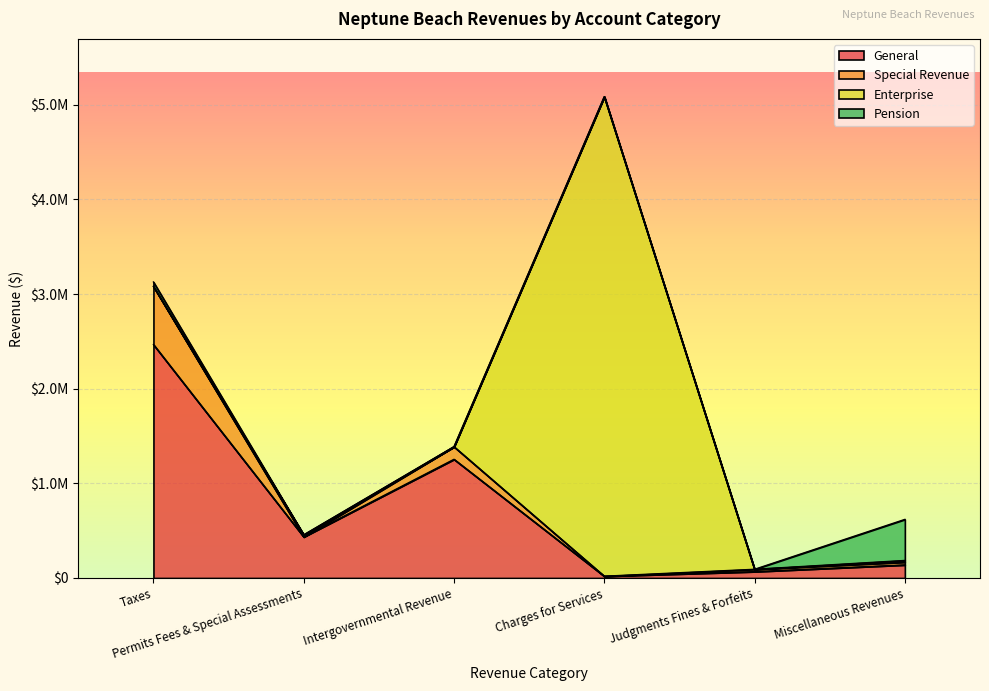

Reading right to left, extract all data points from this chart.

General: 138433	67171	18779	1253804	434277	2466412
Special Revenue: 29288	24724	0	132906	0	614136
Enterprise: 17470	0	5066333	0	21007	0
Pension: 433653	0	0	0	0	46324